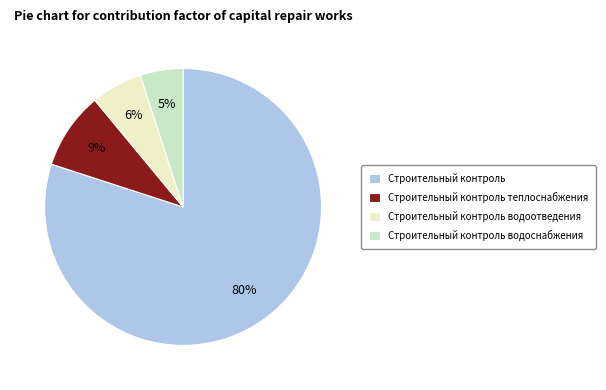

Count the number of slices in the pie.

4